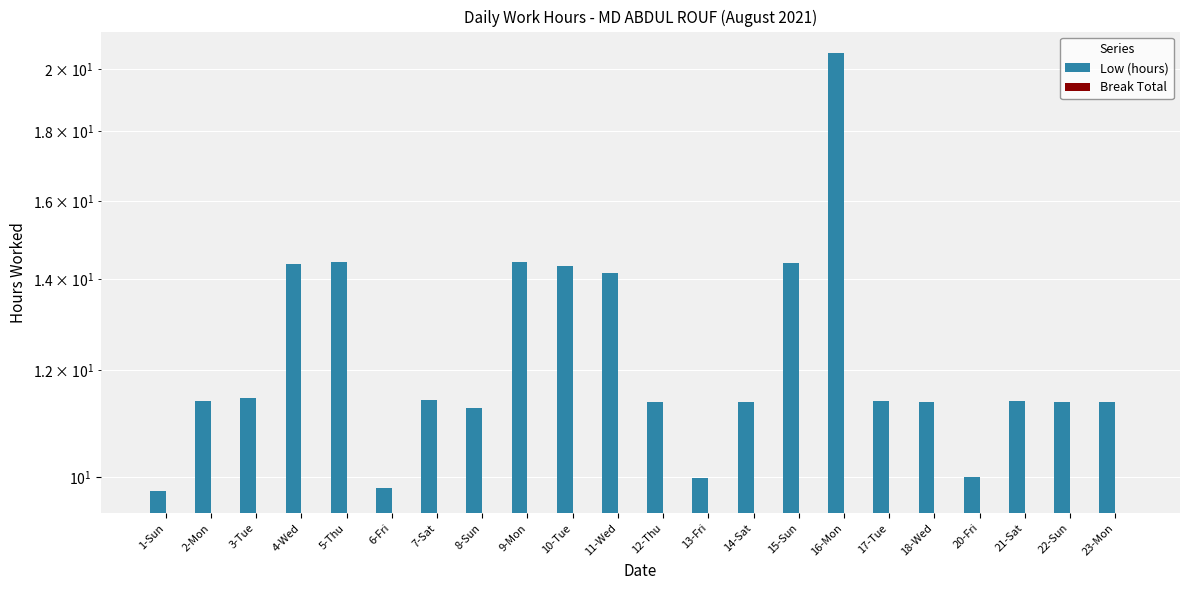

Which series has the largest total across all categories?

Low (hours)